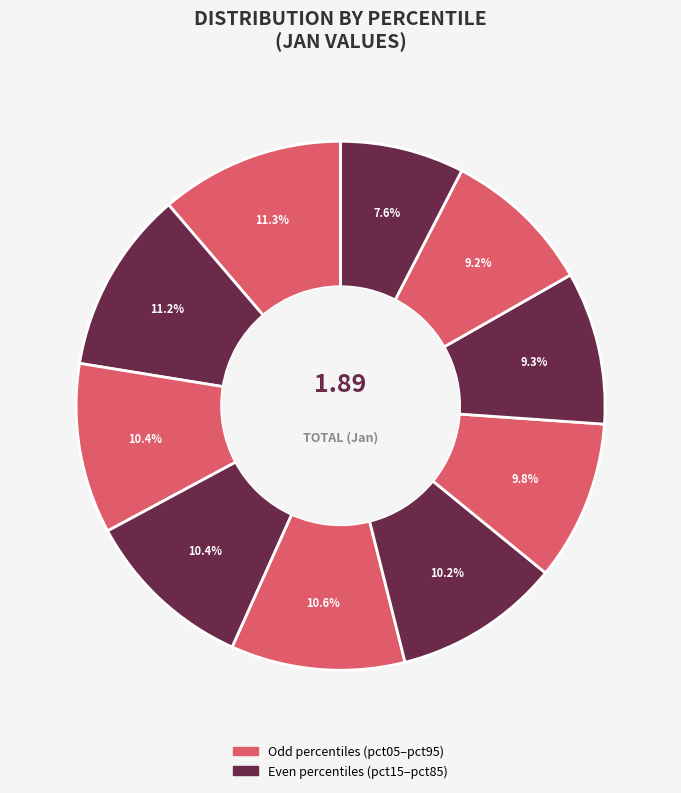

How many slices are in this pie chart?

10